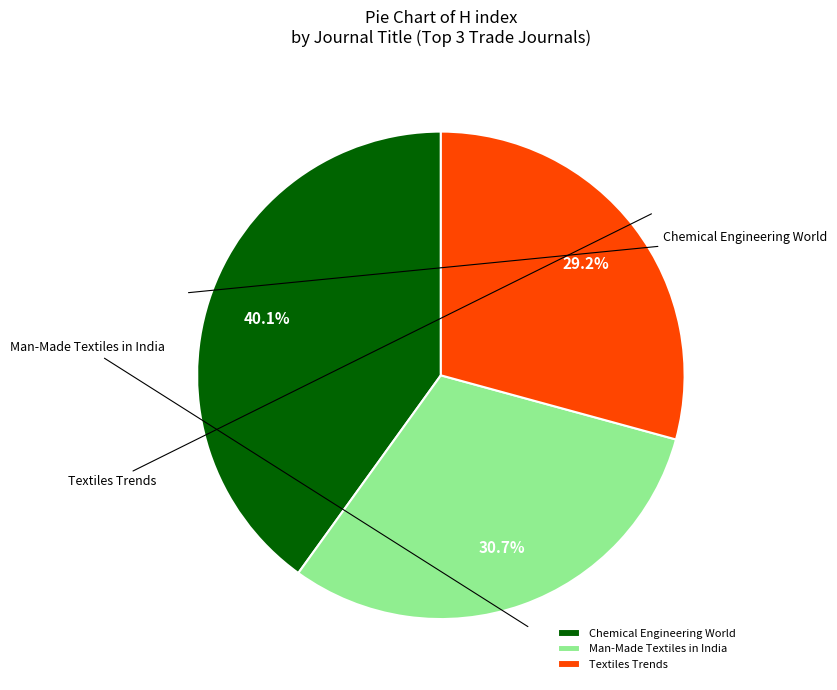

Count the number of slices in the pie.

3